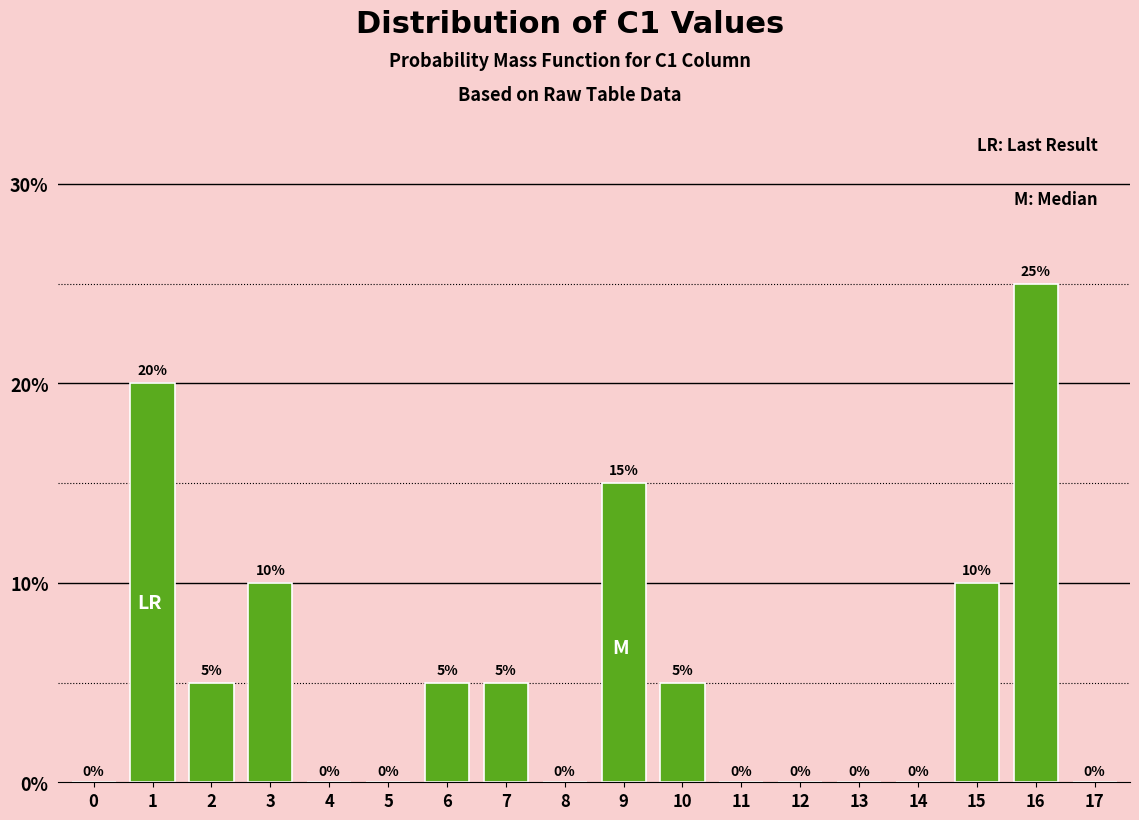

Reading left to right, transcribe all the data shown in this chart.

0=0	1=20	2=5	3=10	4=0	5=0	6=5	7=5	8=0	9=15	10=5	11=0	12=0	13=0	14=0	15=10	16=25	17=0